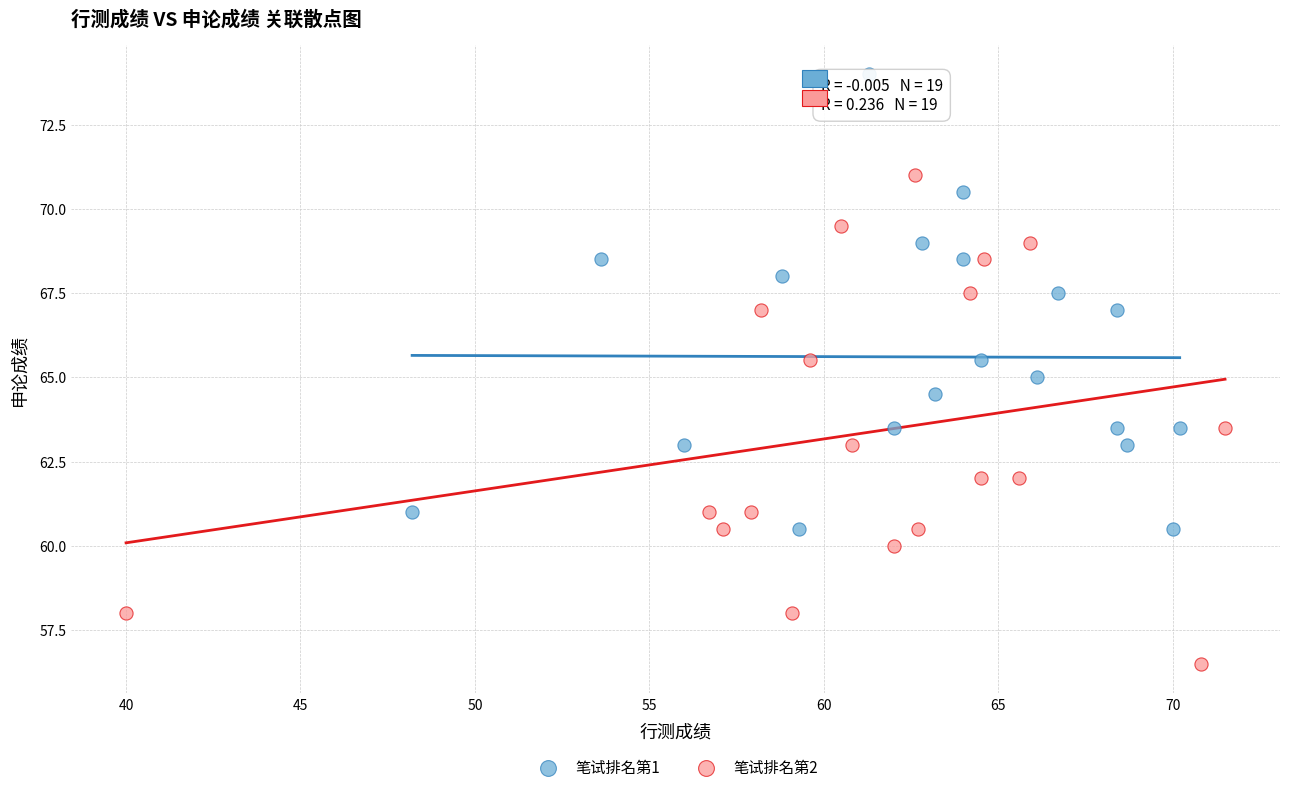

Which series reaches the maximum Y coordinate?

笔试排名第1